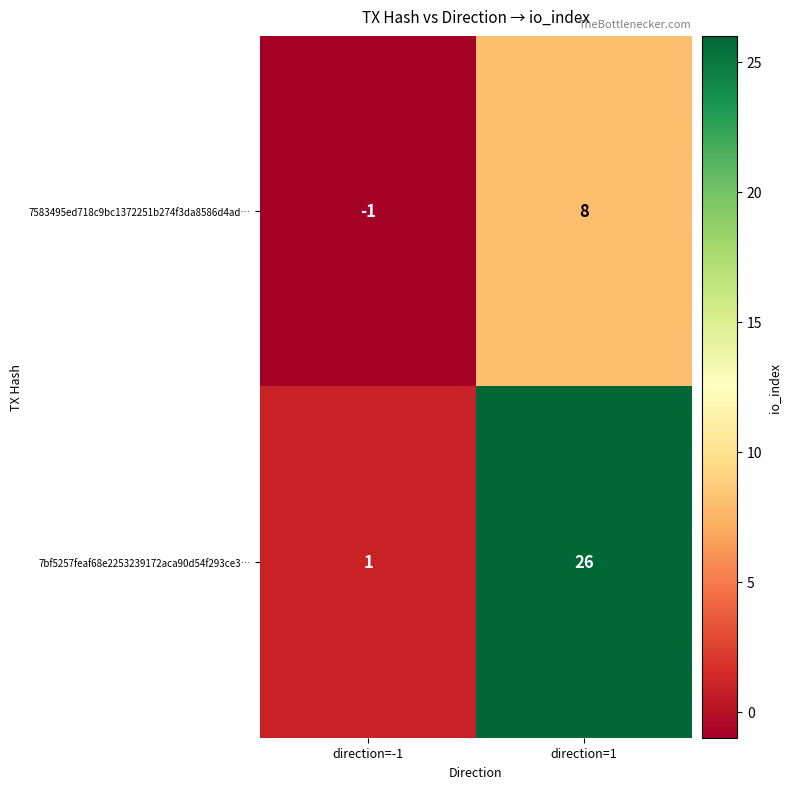

Which series has the largest range (max minus min)?

7bf5257feaf68e2253239172aca90d54f293ce3…